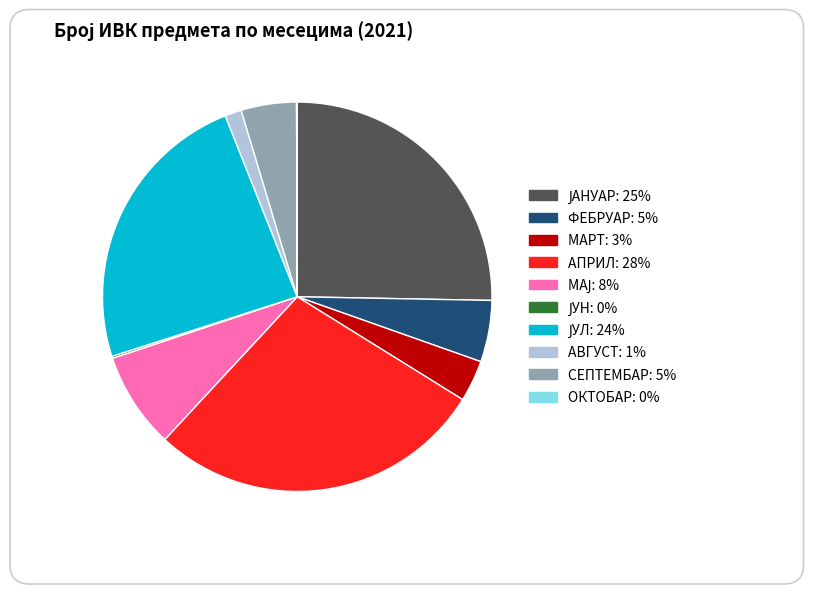

Is the sum of МАРТ and АВГУСТ greater than half?

No